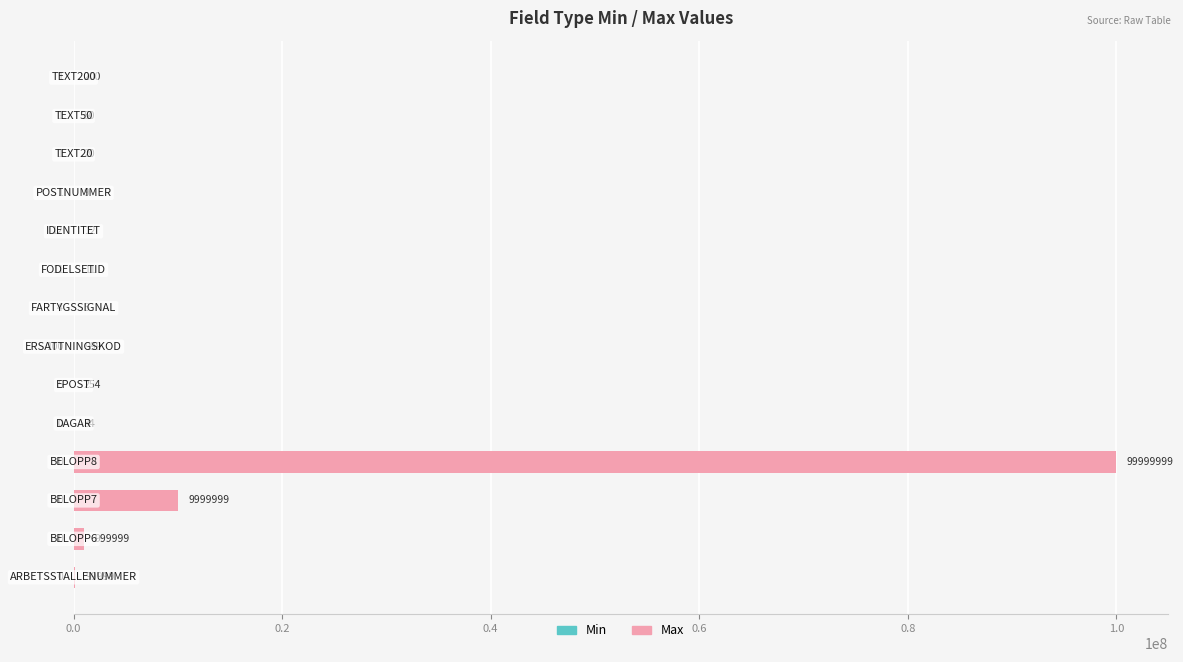

What is the average value of the Min series?

-10